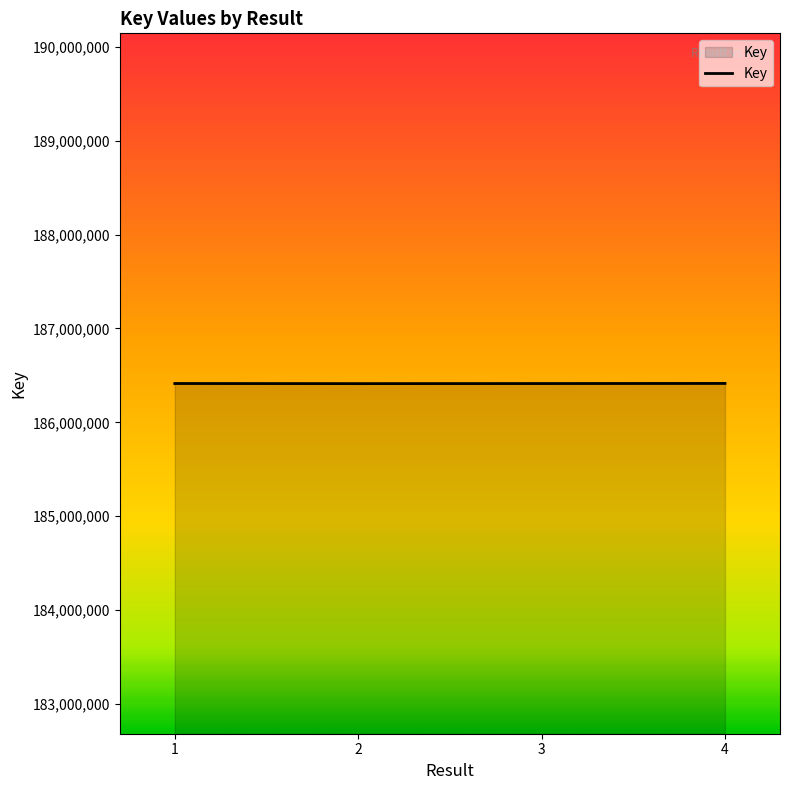

What is the change in value from 1 to 2?

-1177